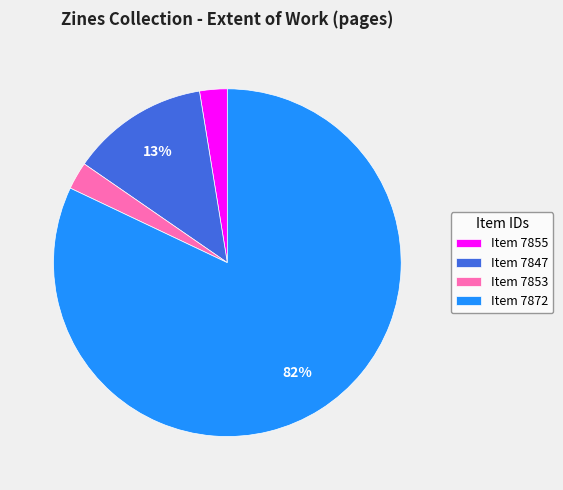

Between Item 7872 and Item 7853, which is larger?

Item 7872